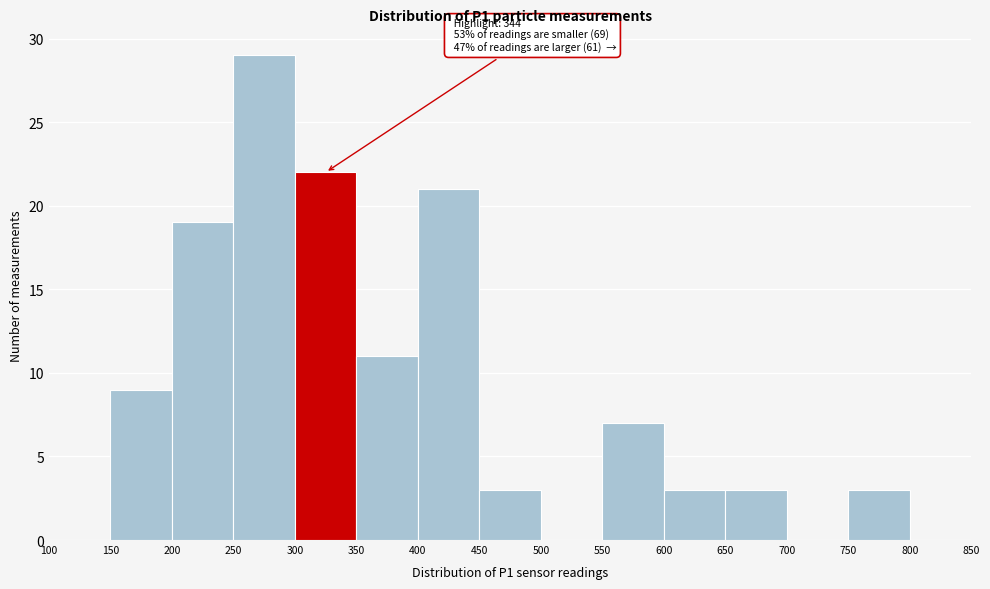

Over which range of the x-axis is the bar tallest?

250 to 300